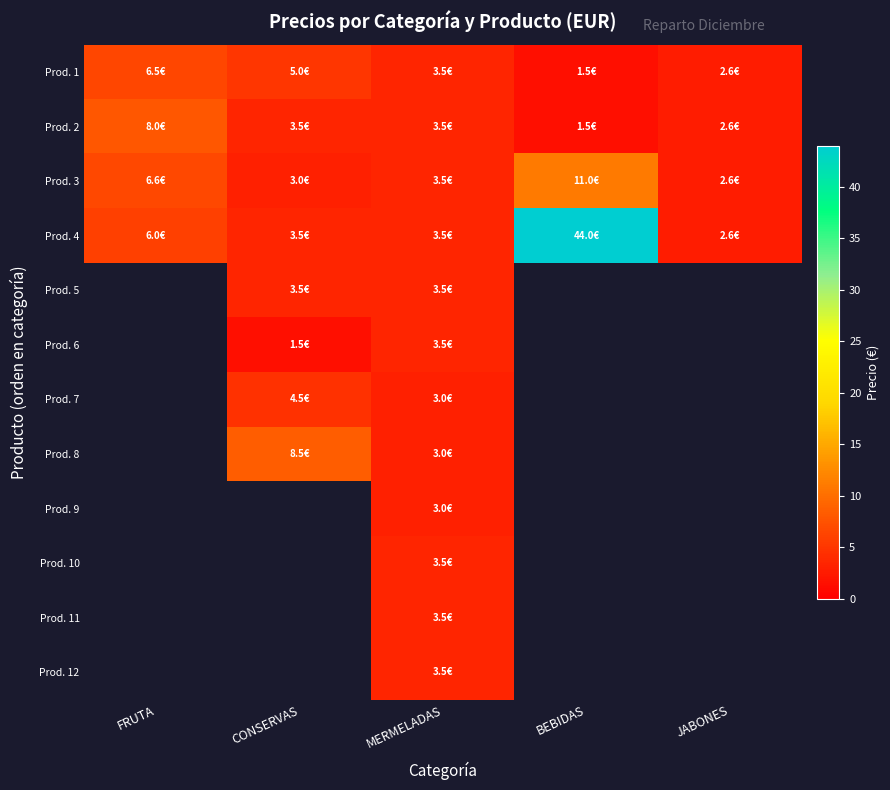

What is the difference between the maximum and minimum values in the Prod. 4 series?

41.4